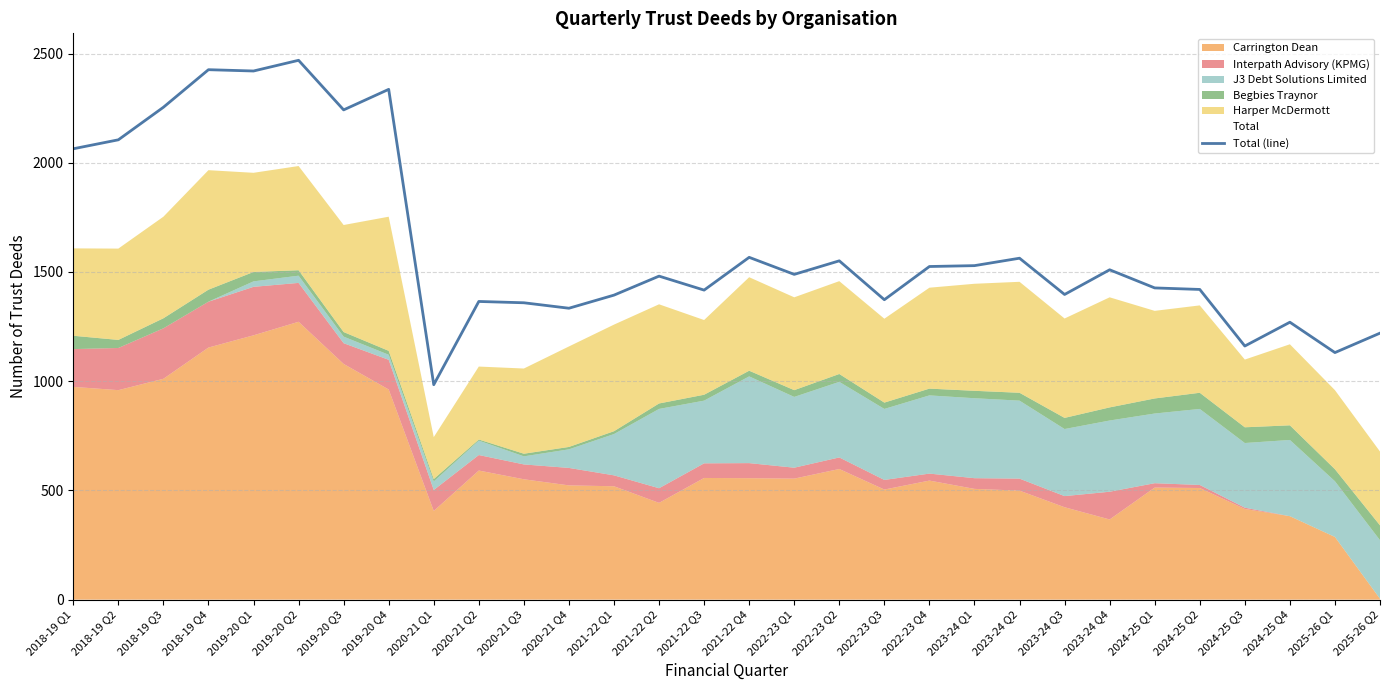

What is the difference between the maximum and minimum values?

1485